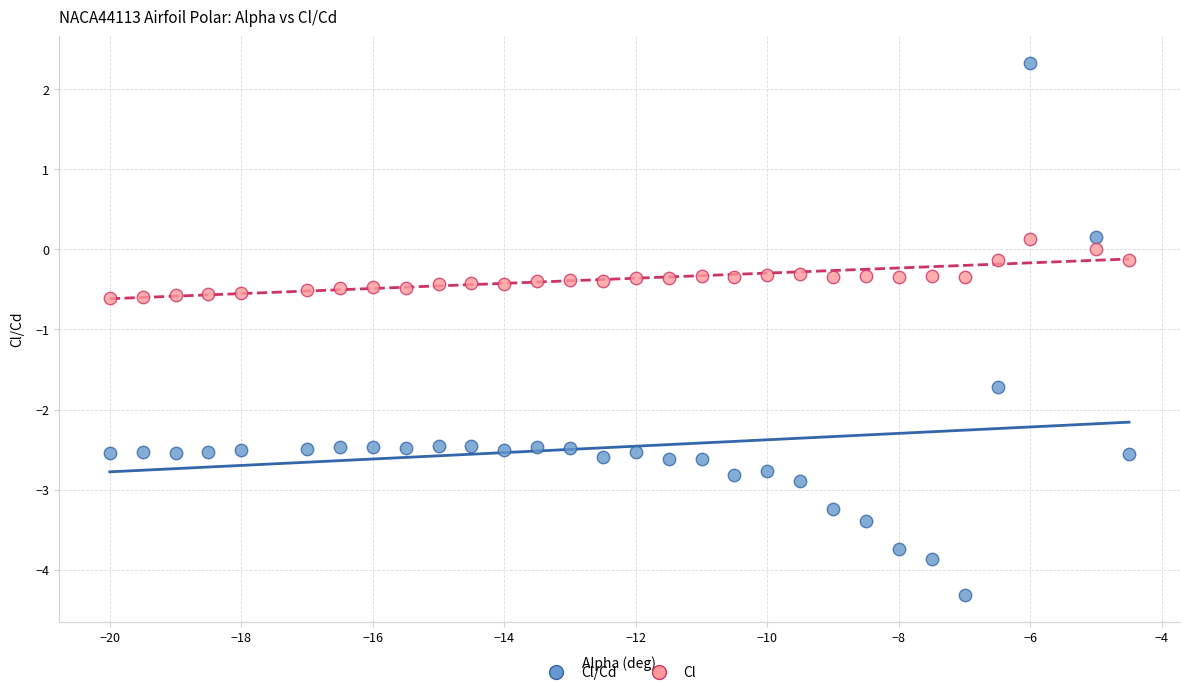

Across all data points, what is the range of Y values (max minus min)?

6.6